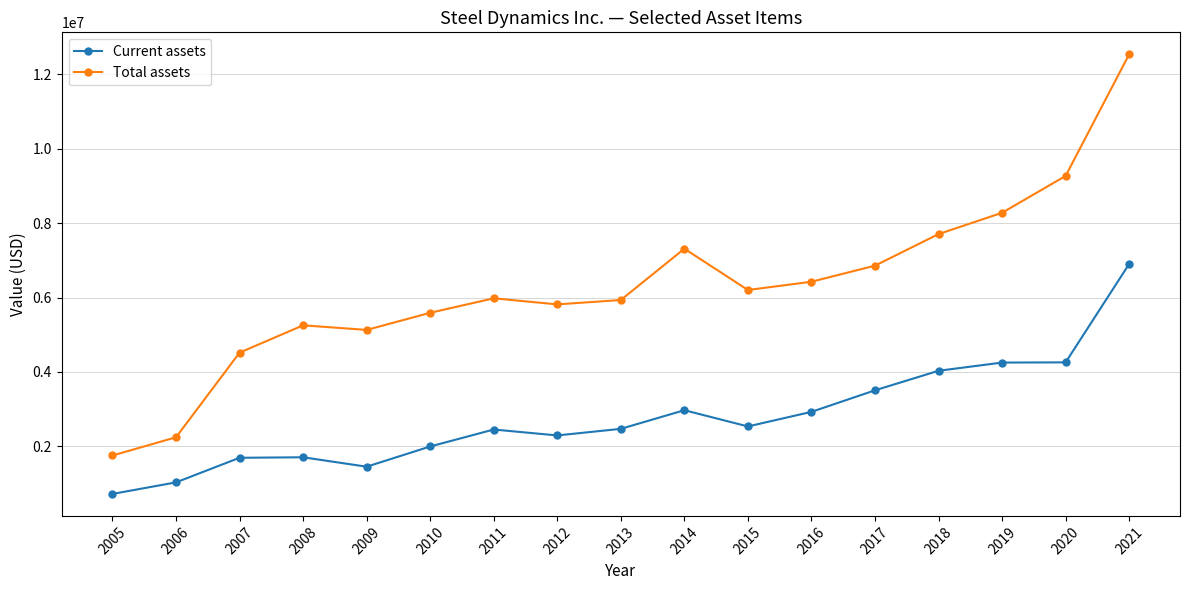

Which category has the highest value across all series?

2021